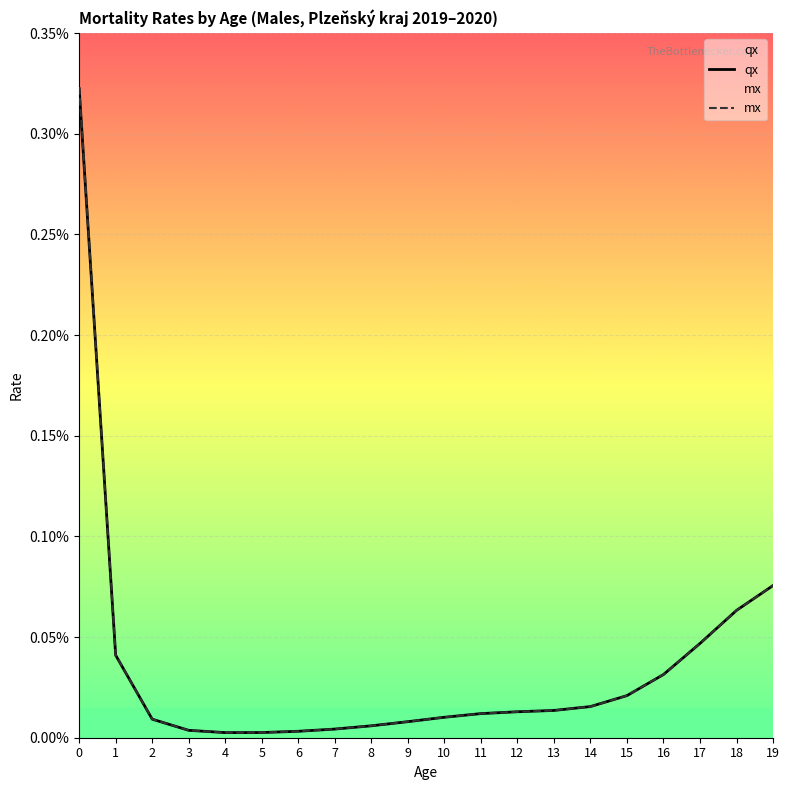

Does the chart display data point markers on the line(s)?

No